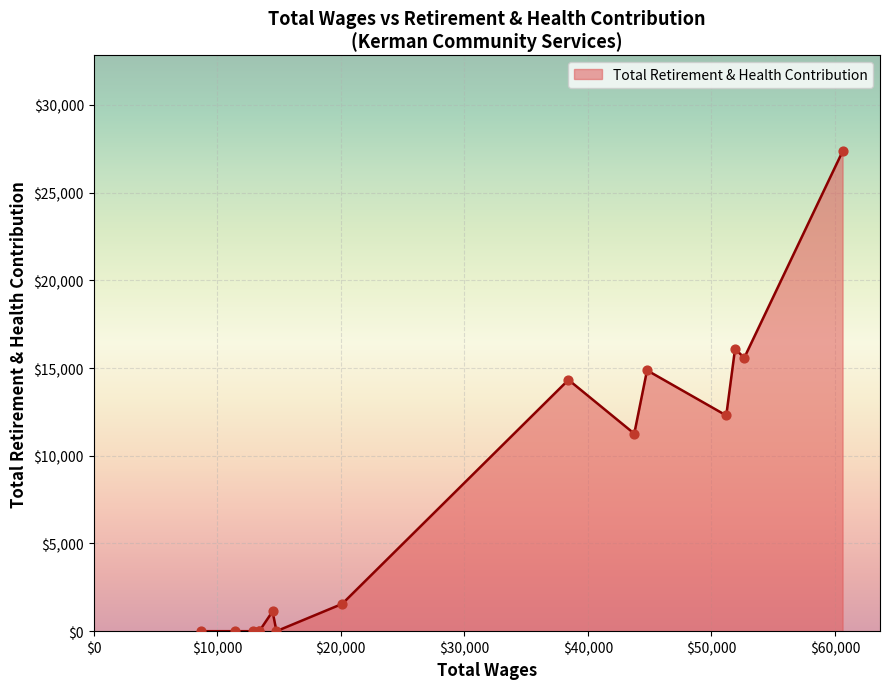

What is the greatest value displayed?

27347